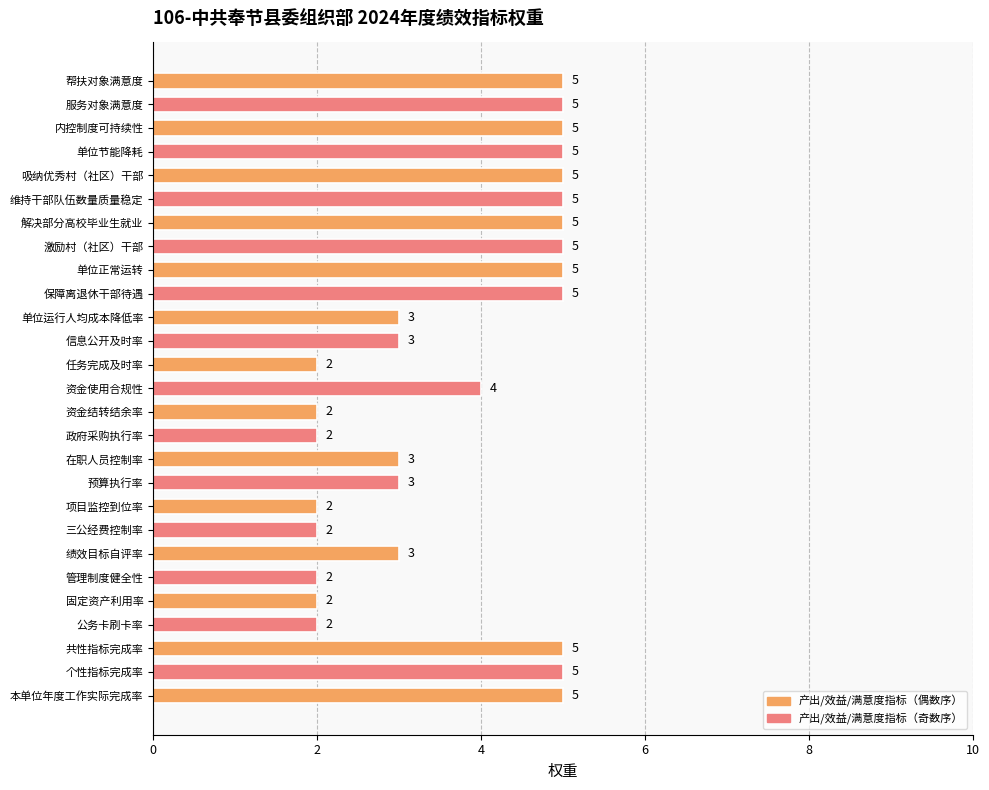

How many values are between 2 and 5?

27